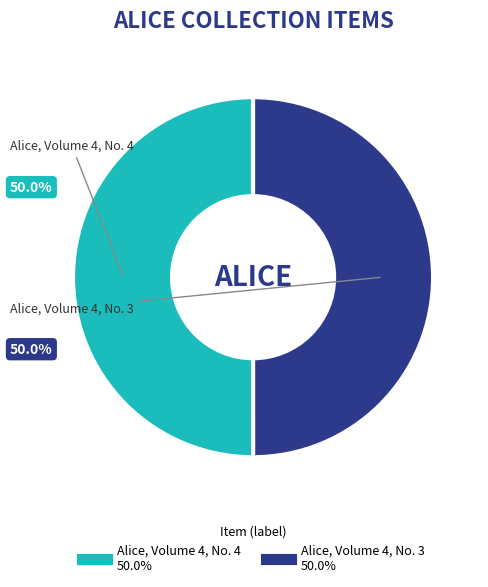

How many segments does this pie chart have?

2